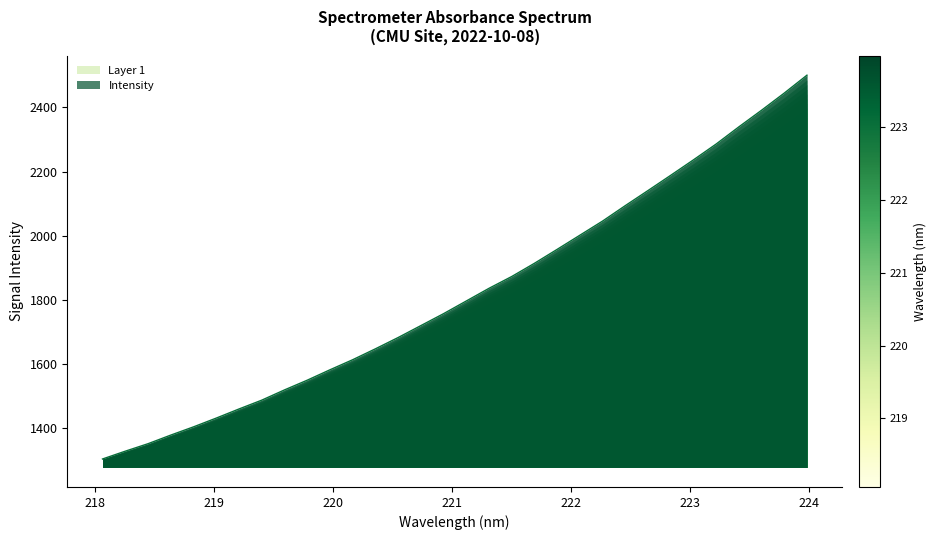

What is the maximum value shown in the chart?

2500.4